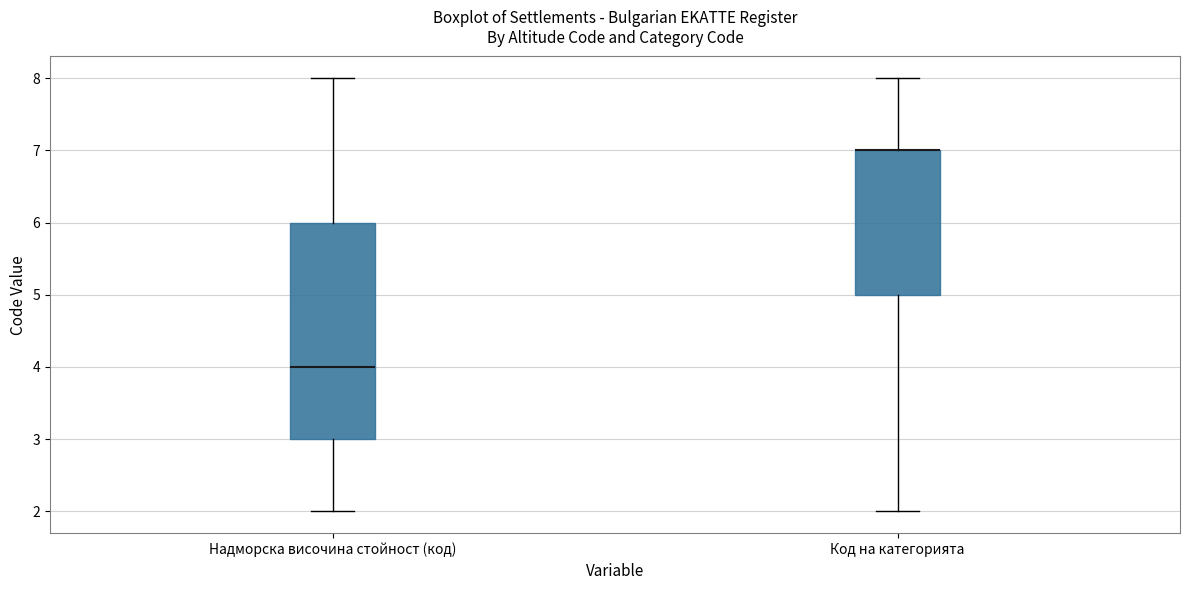

Reading left to right, transcribe this box plot: for each box, give where its median line is, the range the box spans, and where its two whiskers end, as read against the y-axis. The values are not printed on the chart, so give them approximately, as read against the axis.

Надморска височина стойност (код): median 4, box 3 to 6, whiskers 2 to 8
Код на категорията: median 7 (drawn on the box's upper edge), box 5 to 7, whiskers 2 to 8